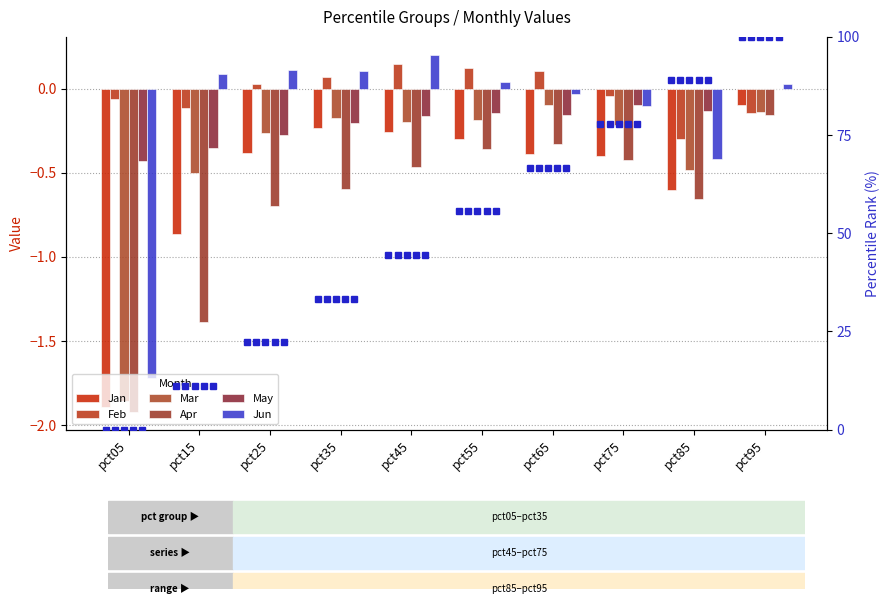

What is the spread (max minus min) of values at pct65?

0.5